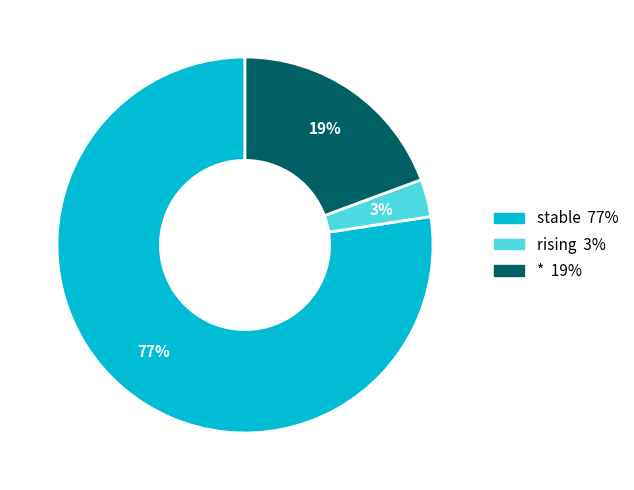

To the nearest percent, what is the average slice percentage?

33%